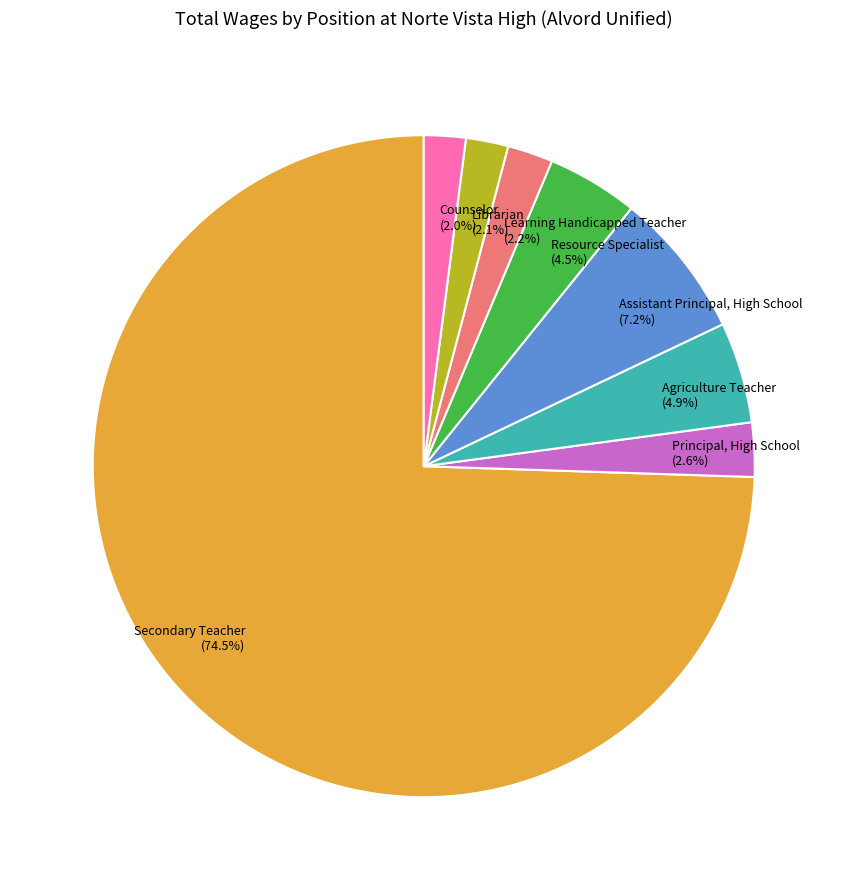

True or false: Principal, High School accounts for 13% of the total.

False